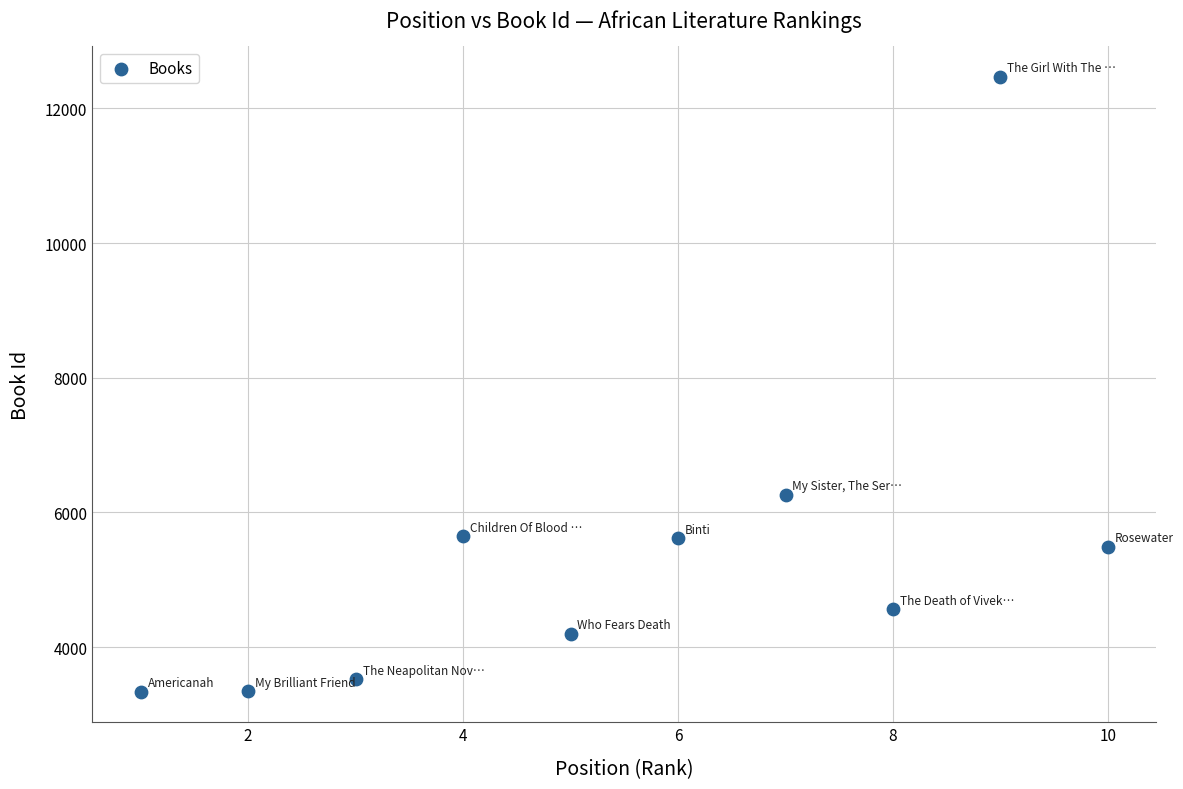

What is the average X value?

6